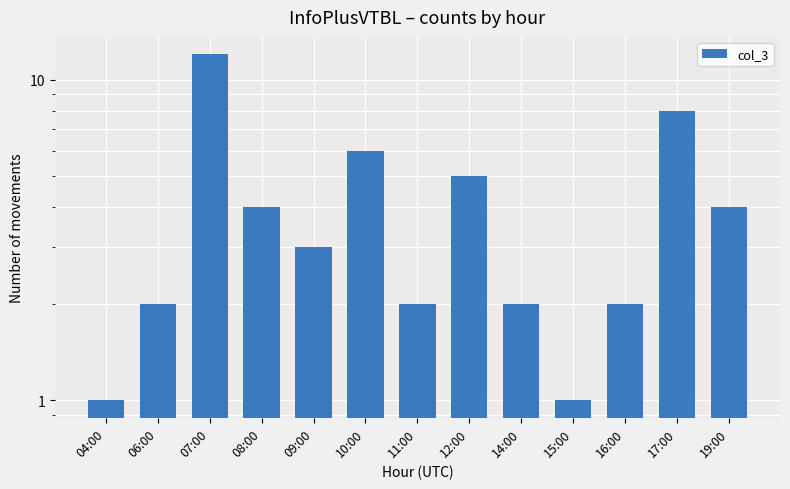

What is the maximum value shown in the chart?

12